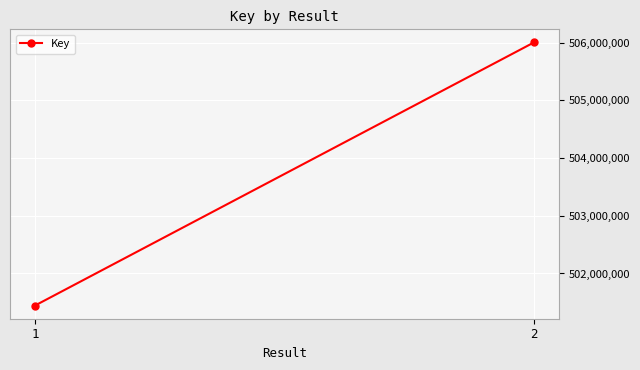

Count the number of data series in this chart.

1